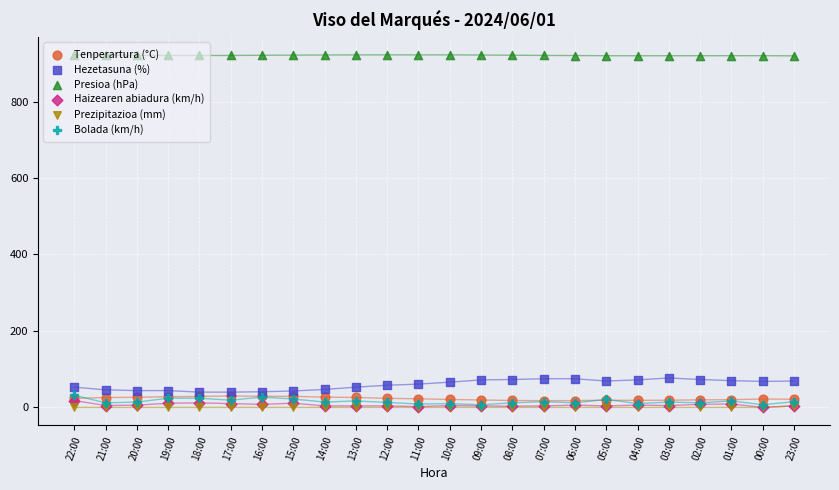

What is the total value across all series at 11:00?

1016.7